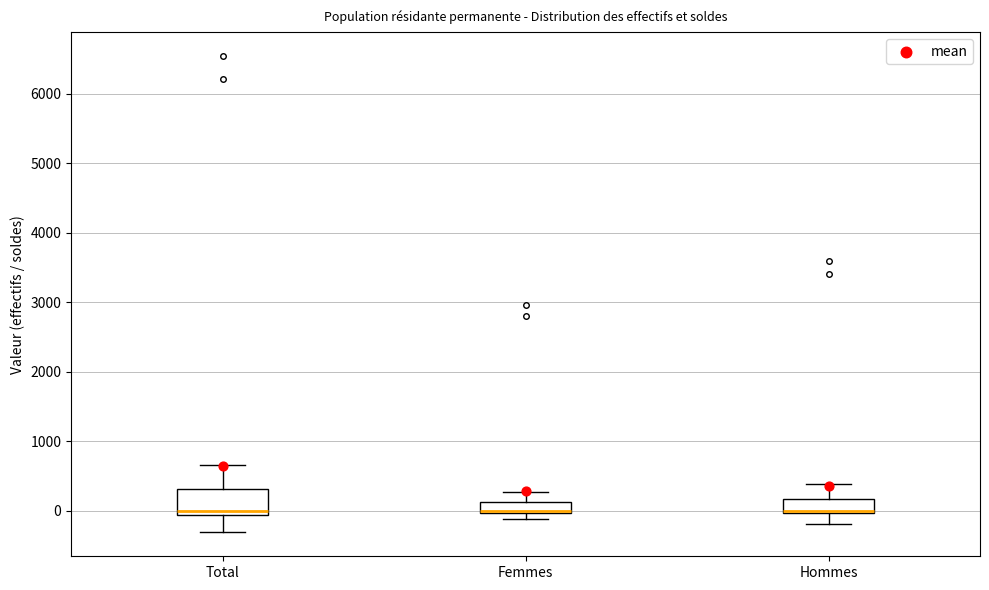

Where does the upper whisker of the box for Hommes end on the y-axis? The values are not printed on the chart, so give them approximately, as read against the axis.

400